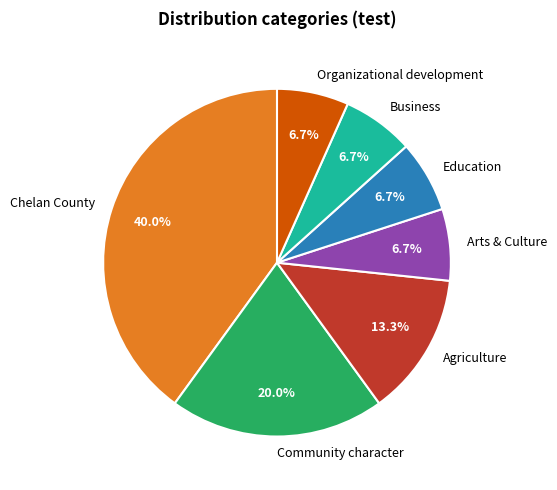

True or false: Community character accounts for 20% of the total.

True